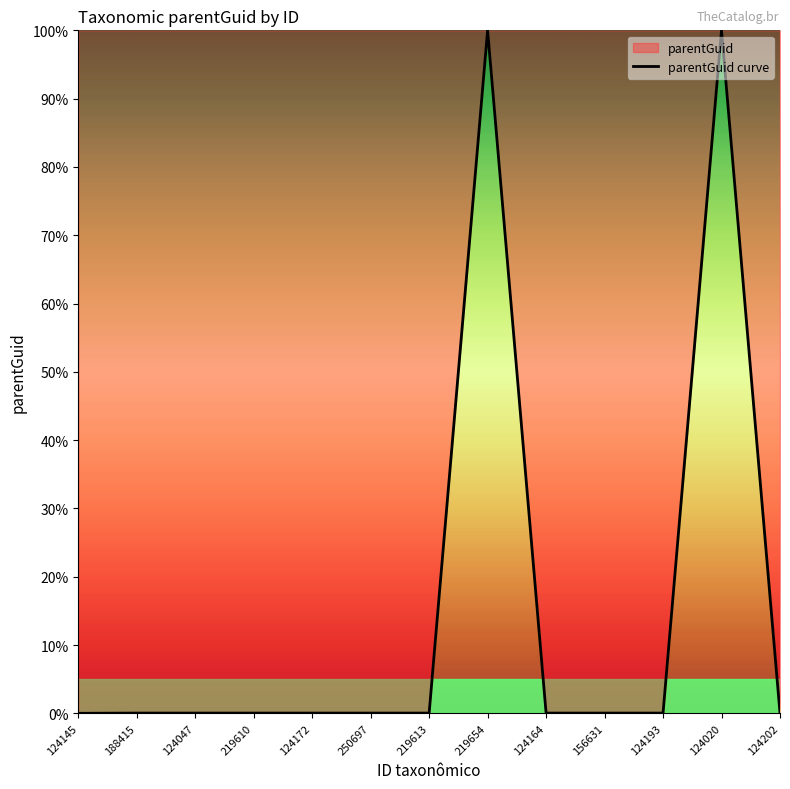

List the labels in order of value, largest first.

219654, 124020, 188415, 124047, 219610, 124172, 250697, 219613, 124164, 156631, 124193, 124202, 124145